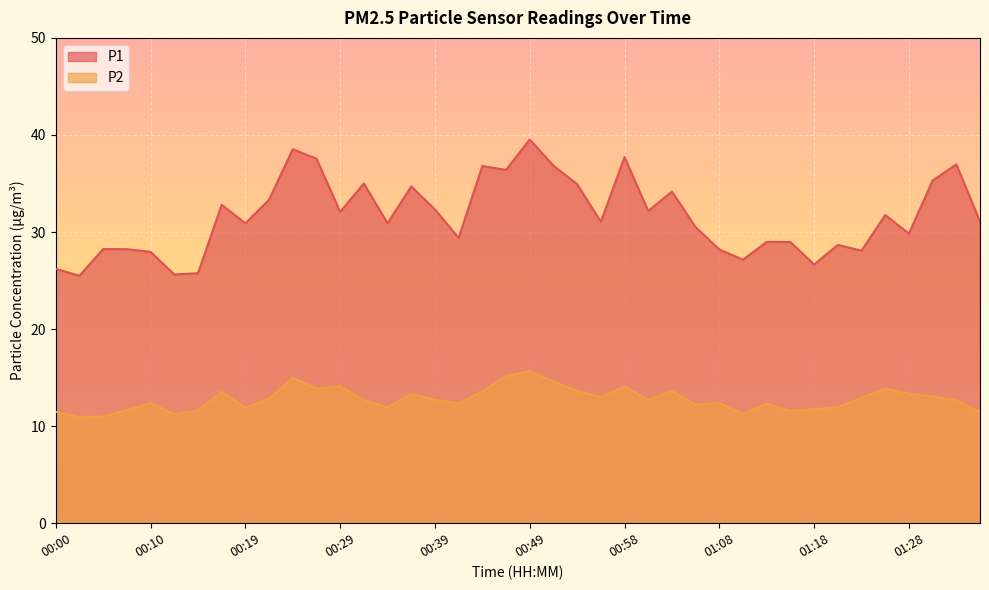

How many lines are shown in the chart?

2